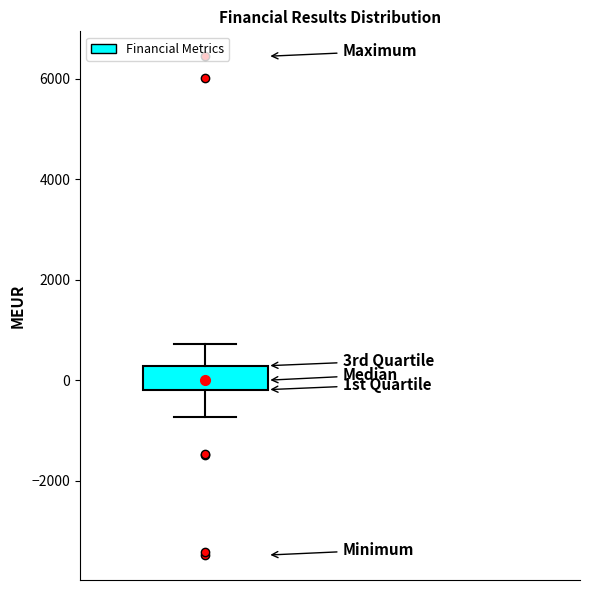

Read this box plot against the y-axis: the position of the median line, the range covered by the box, and the ends of both whiskers. The values are not printed on the chart, so give them approximately, as read against the axis.

median 0, box -200 to 200, whiskers -800 to 800